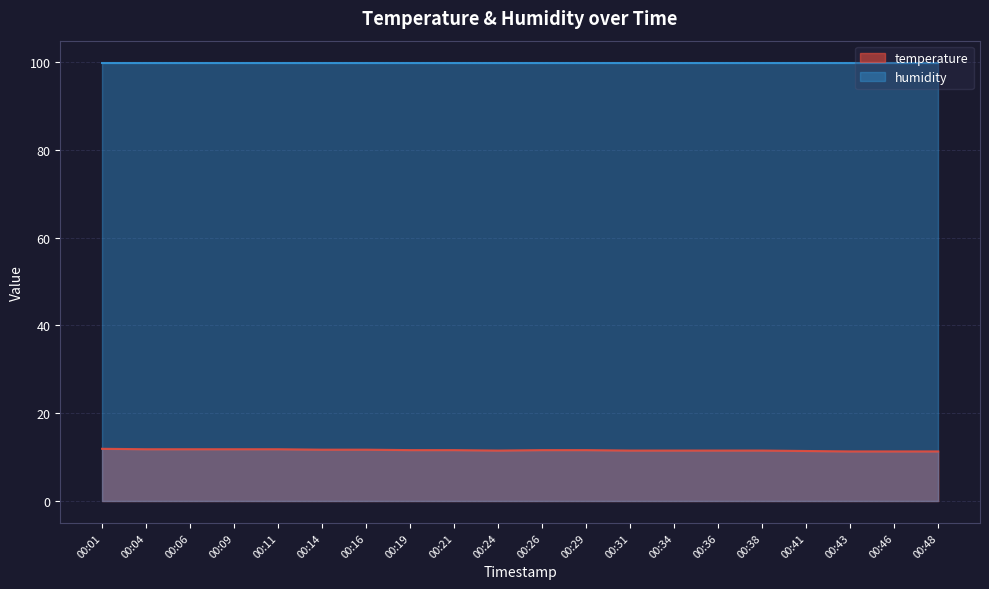

What is the value of the 4th point from the left?

11.8